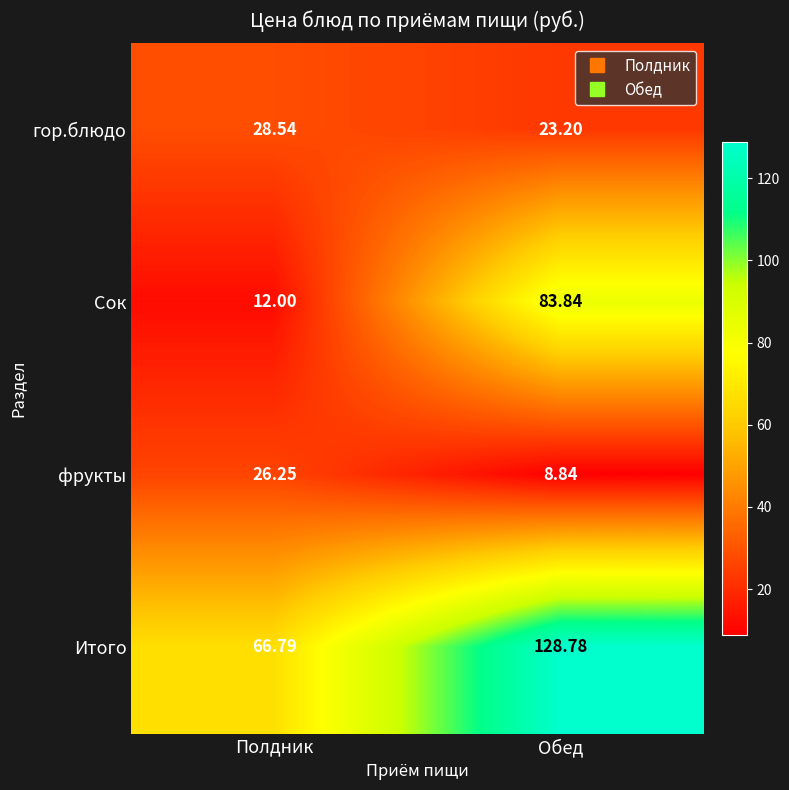

Which series has the widest spread of values?

Сок